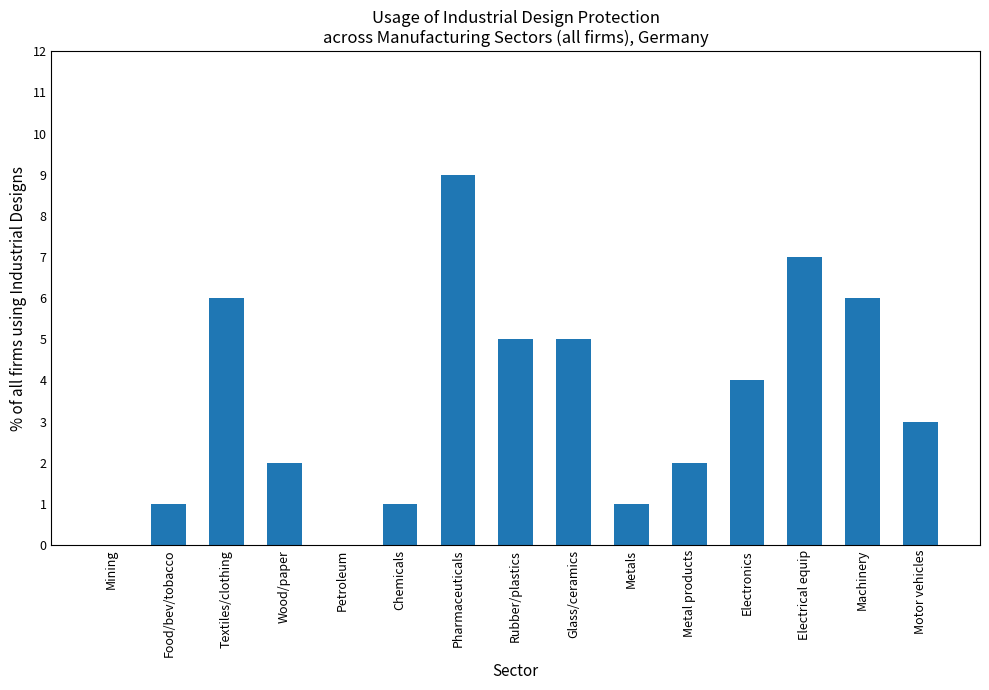

Which category has the highest value across all series?

Pharmaceuticals